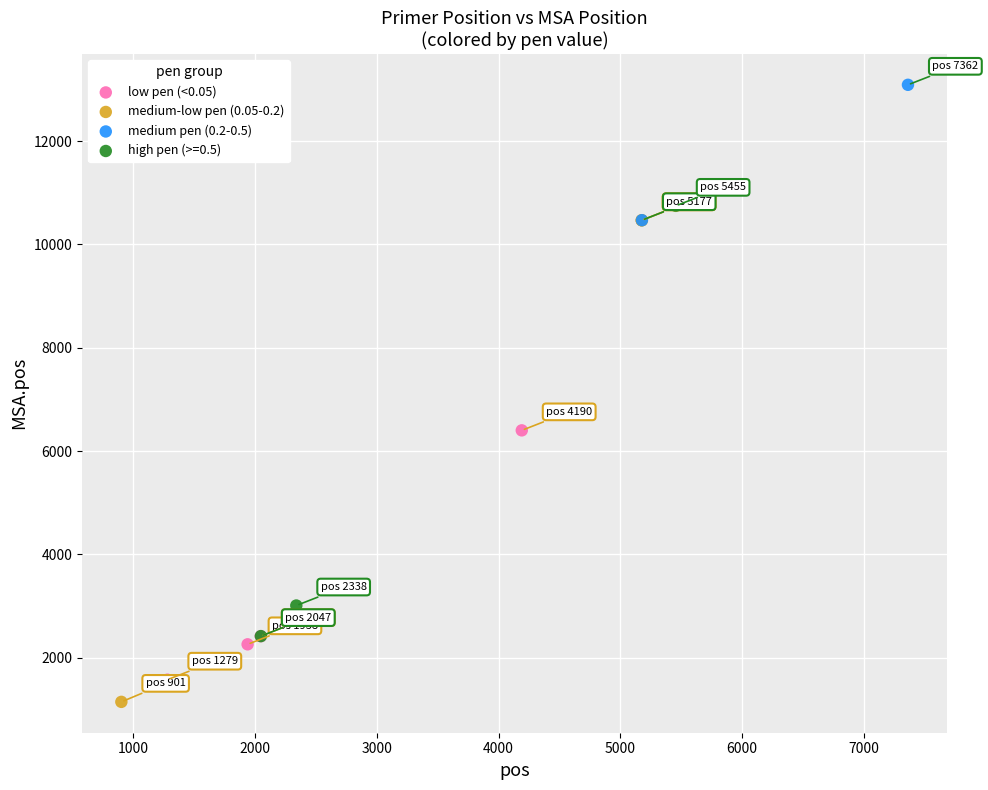

What are all the series names shown in the legend?

low pen (<0.05), medium-low pen (0.05-0.2), medium pen (0.2-0.5), high pen (>=0.5)